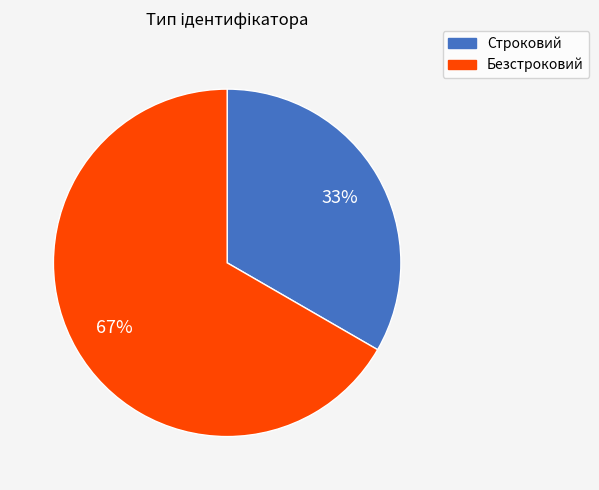

Which slice is the largest?

Безстроковий